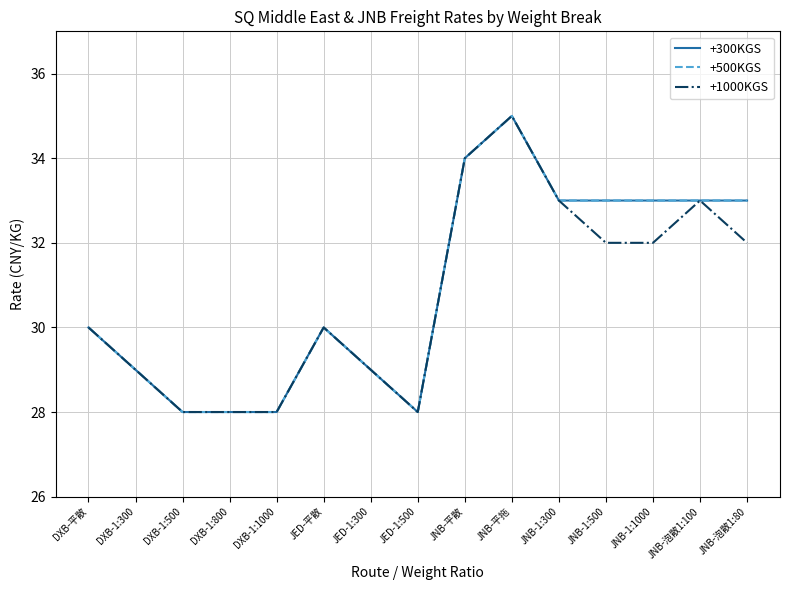

Does the chart display data point markers on the line(s)?

No